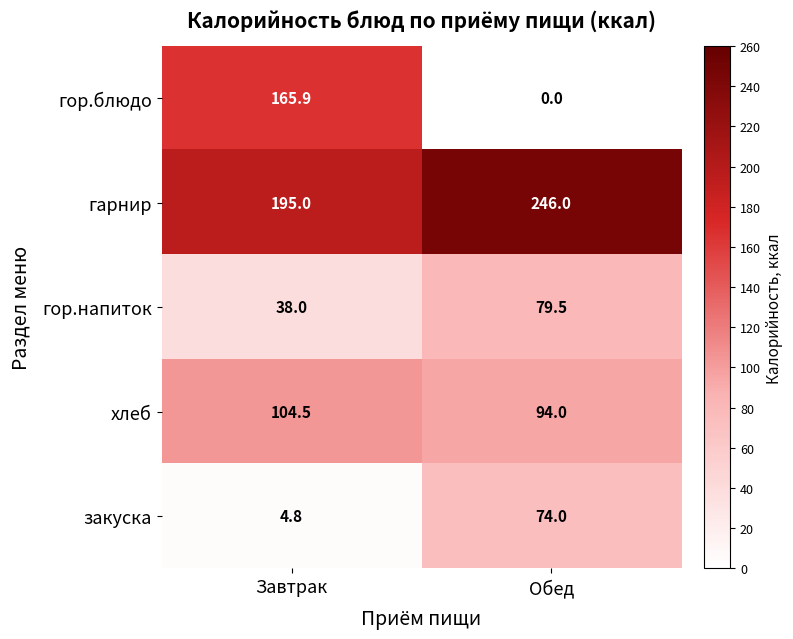

What is the sum of all хлеб values?

198.5